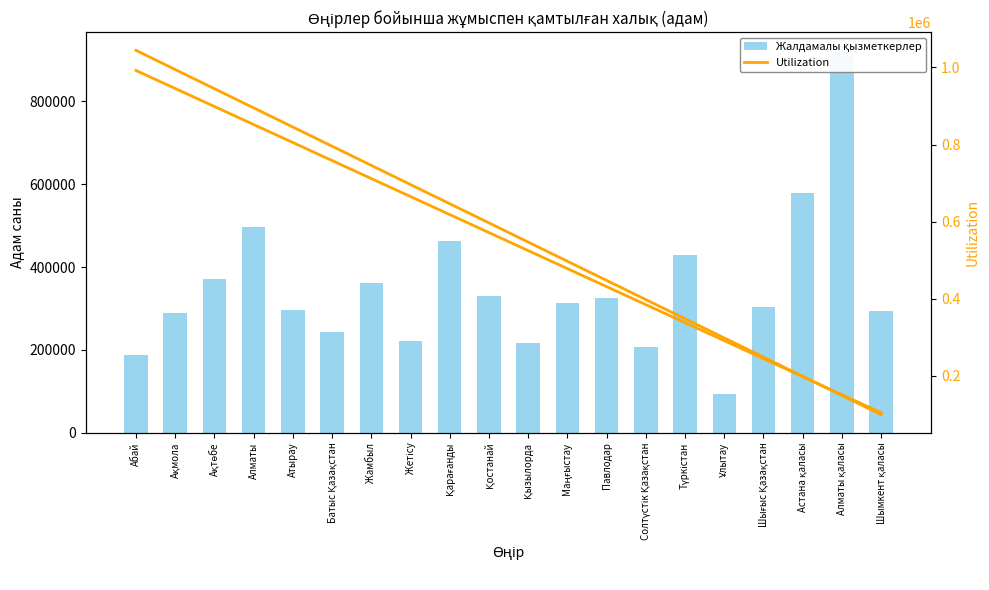

What is the sum of the Utilization values at Ұлытау and Абай?

1342600.1